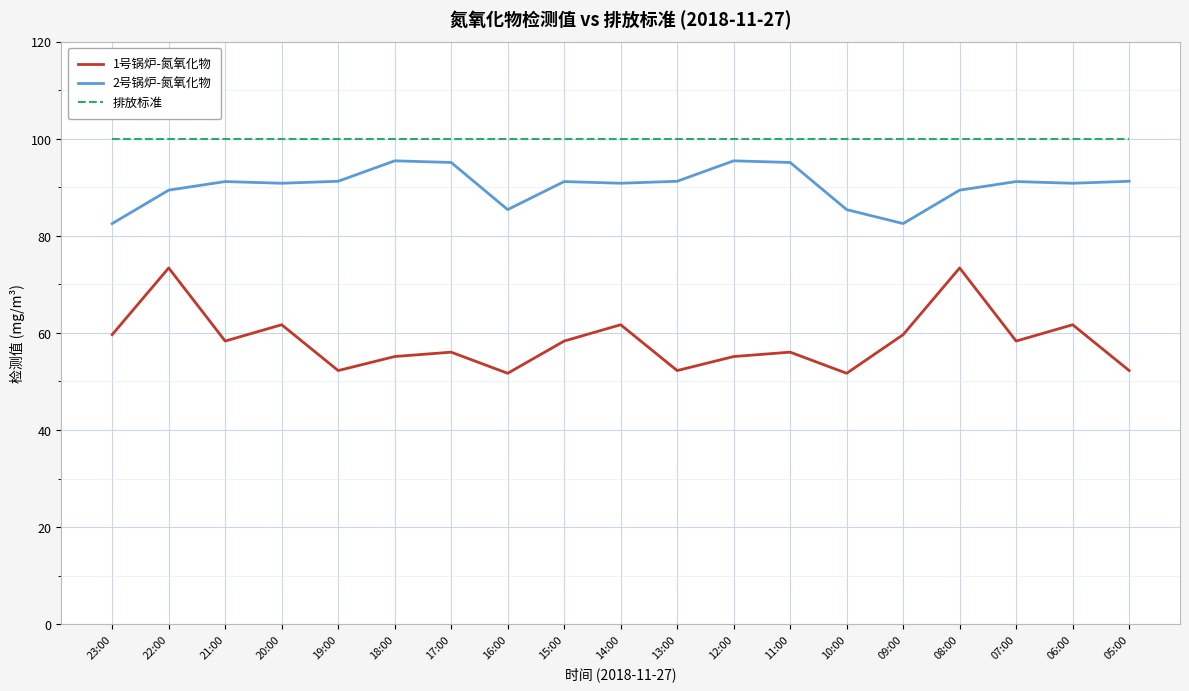

What is the maximum value shown in the chart?

100.0